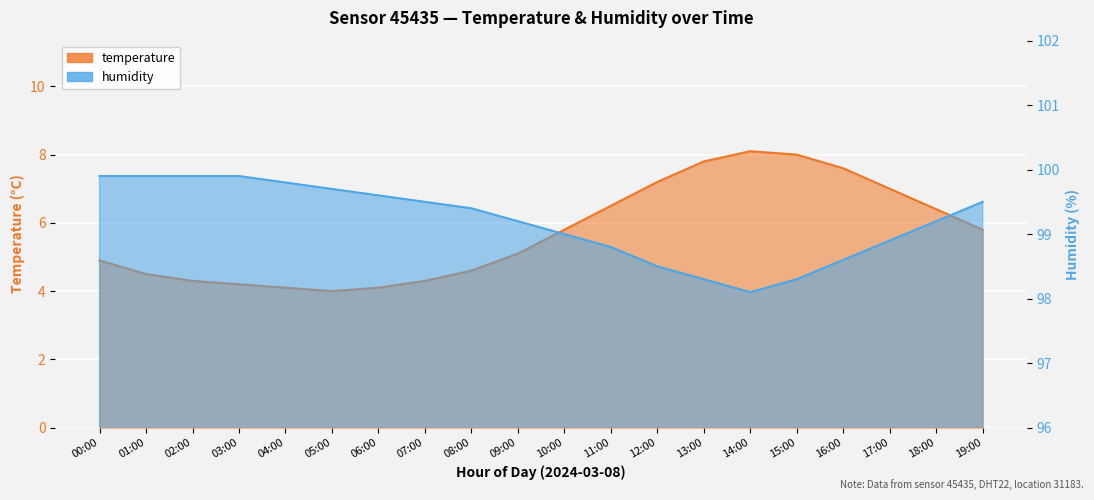

What position from the left is 09:00?

10